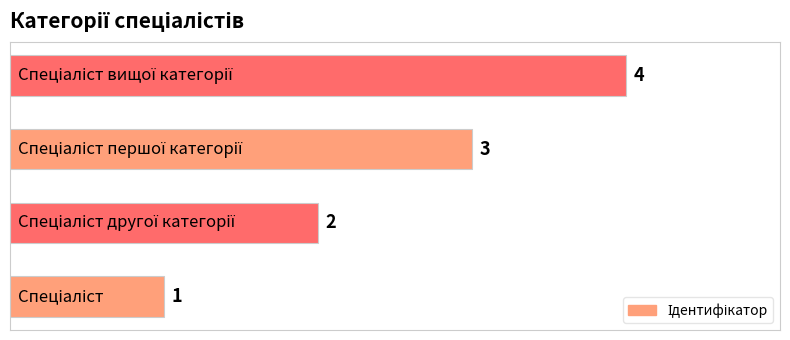

What is the difference between the maximum and minimum values?

3